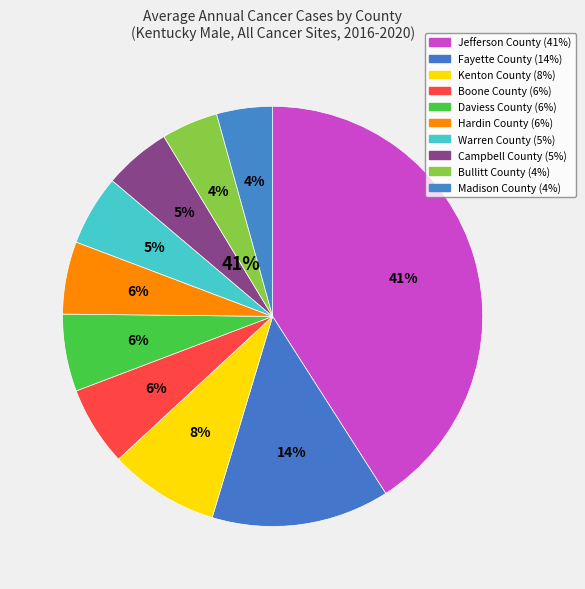

True or false: Jefferson County accounts for 41% of the total.

True